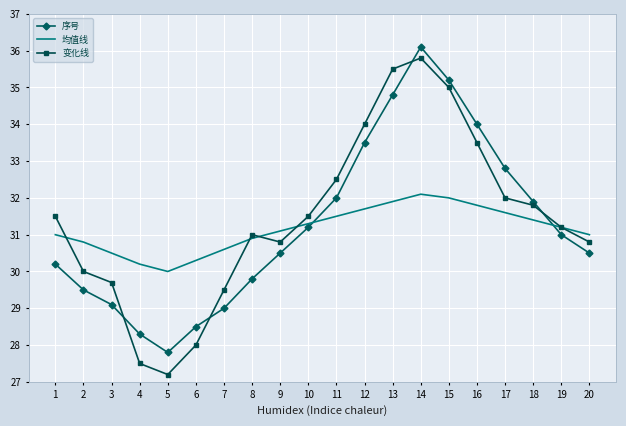

Between 2 and 8, which series saw the biggest shift?

变化线